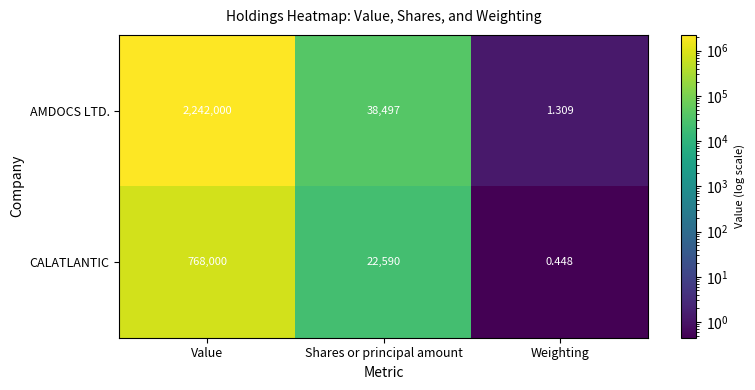

Rank the categories by AMDOCS LTD. value from lowest to highest.

Weighting, Shares or principal amount, Value